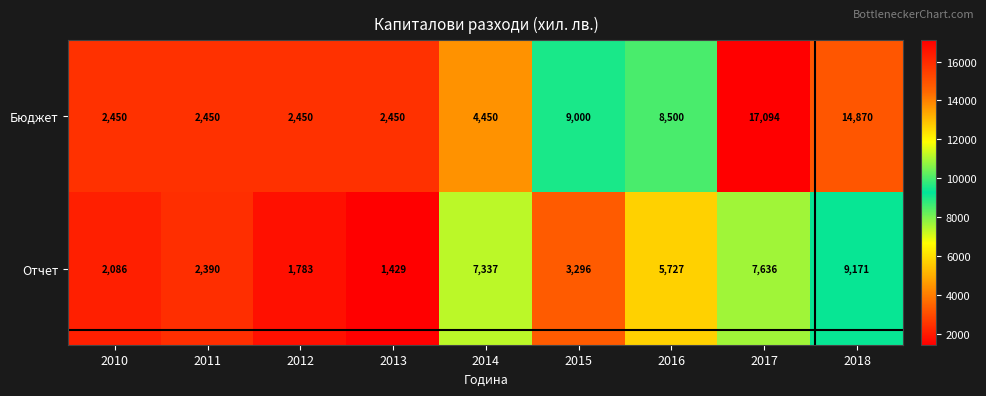

The Отчет series shows 5802 at 2015. True or false?

False